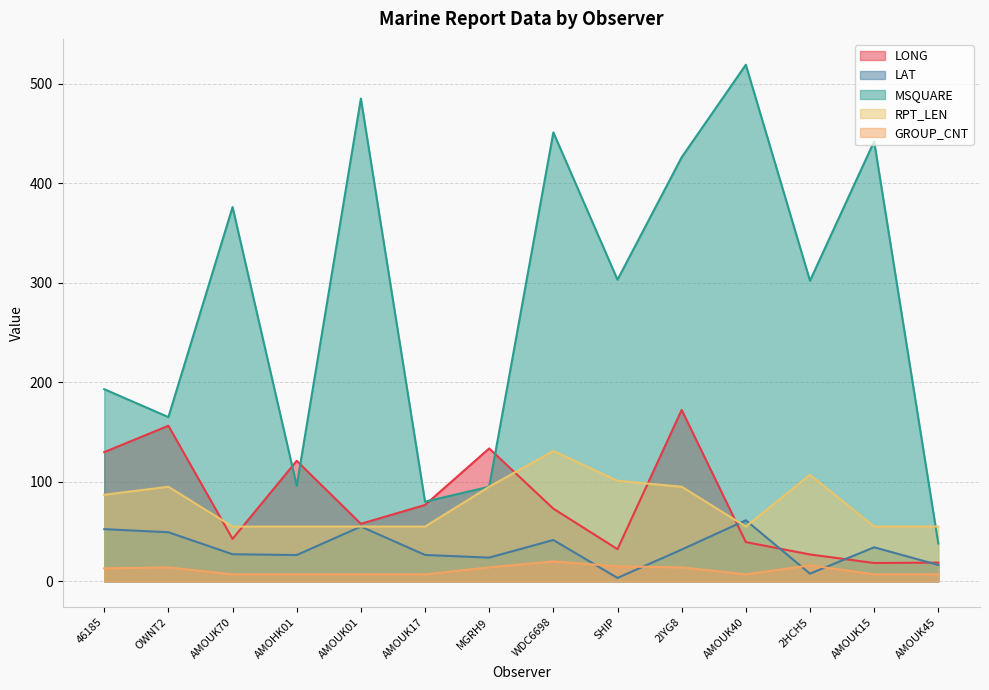

True or false: GROUP_CNT and LONG cross at least once.

False